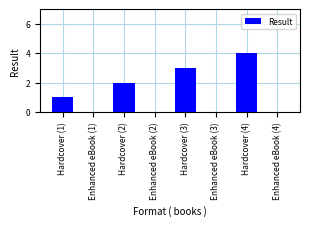

The value at Enhanced eBook (2) is 1. True or false?

False